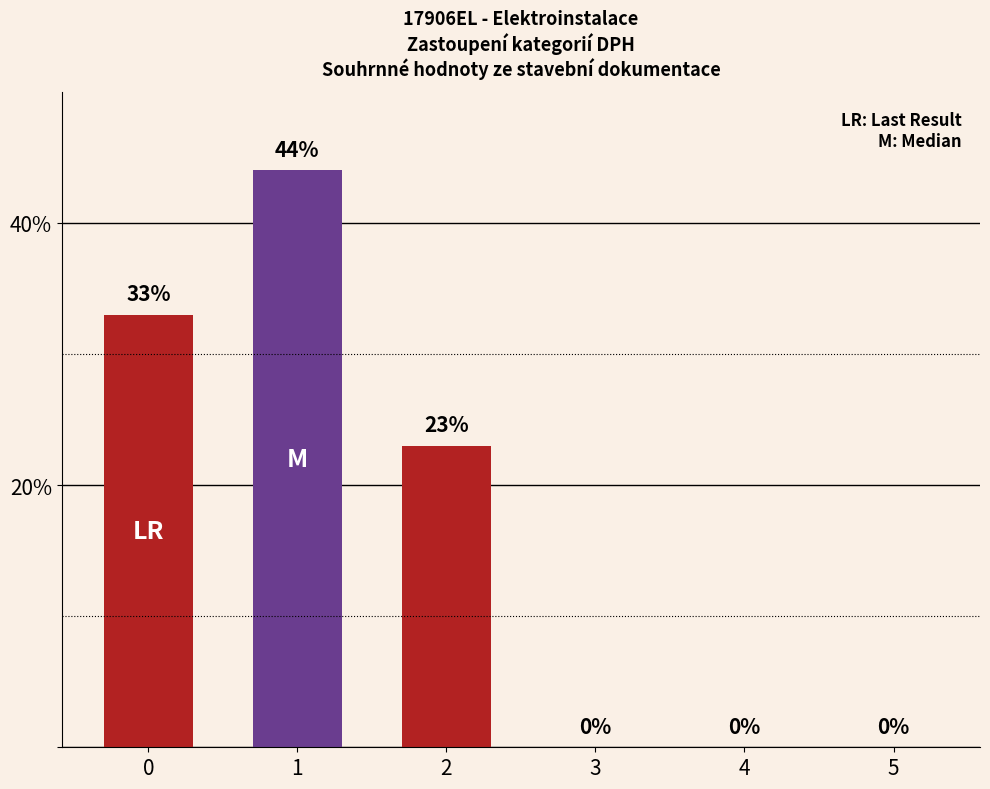

What is the sum of the values at 5 and 2?

23